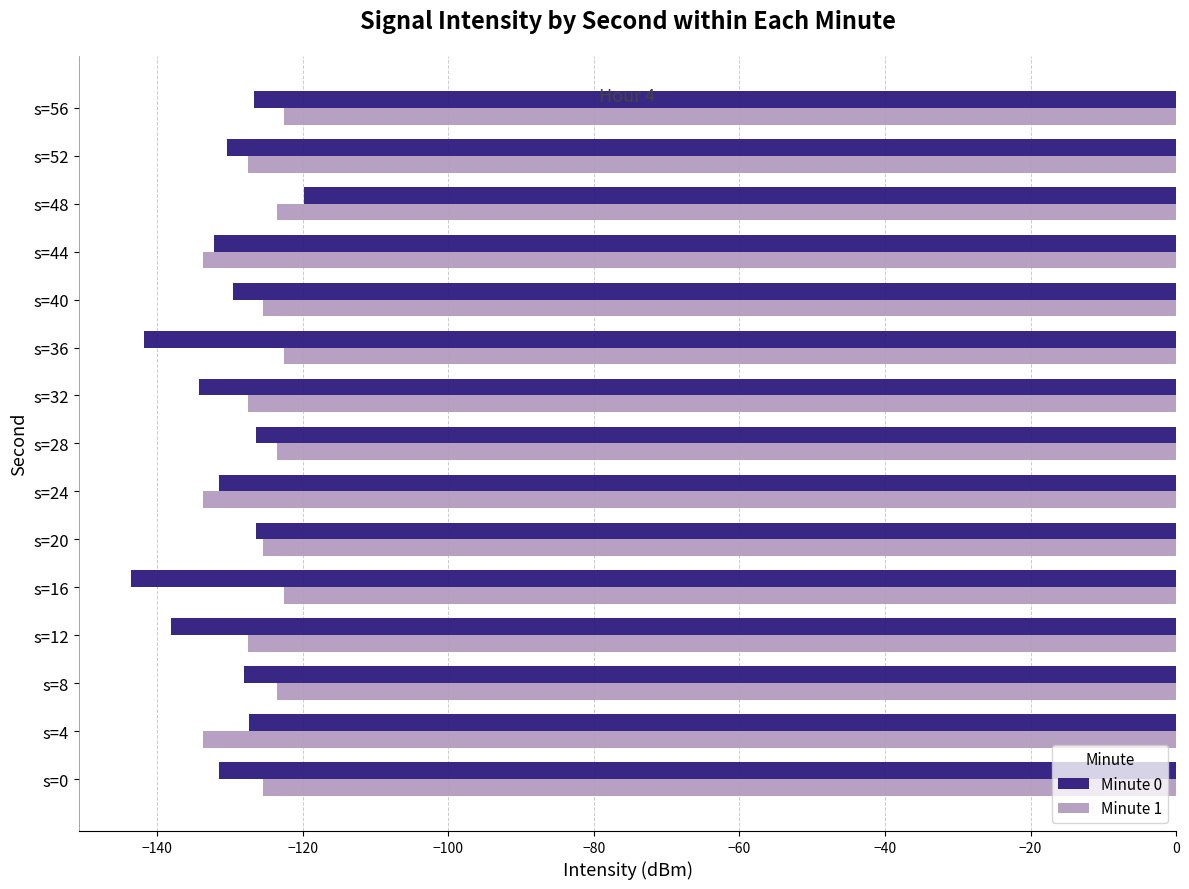

What is the spread (max minus min) of values at s=52?

2.9